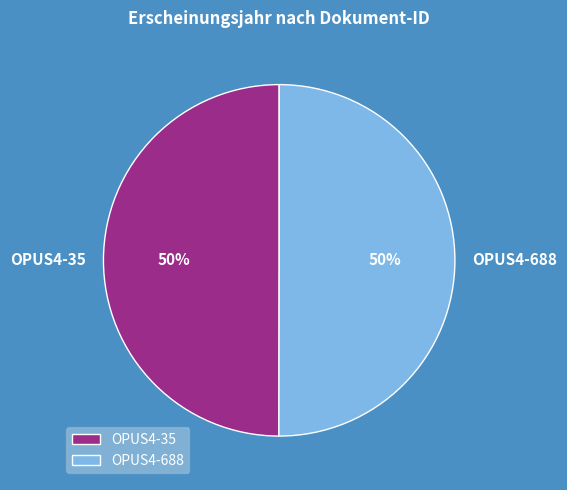

Is the sum of OPUS4-688 and OPUS4-35 greater than half?

Yes